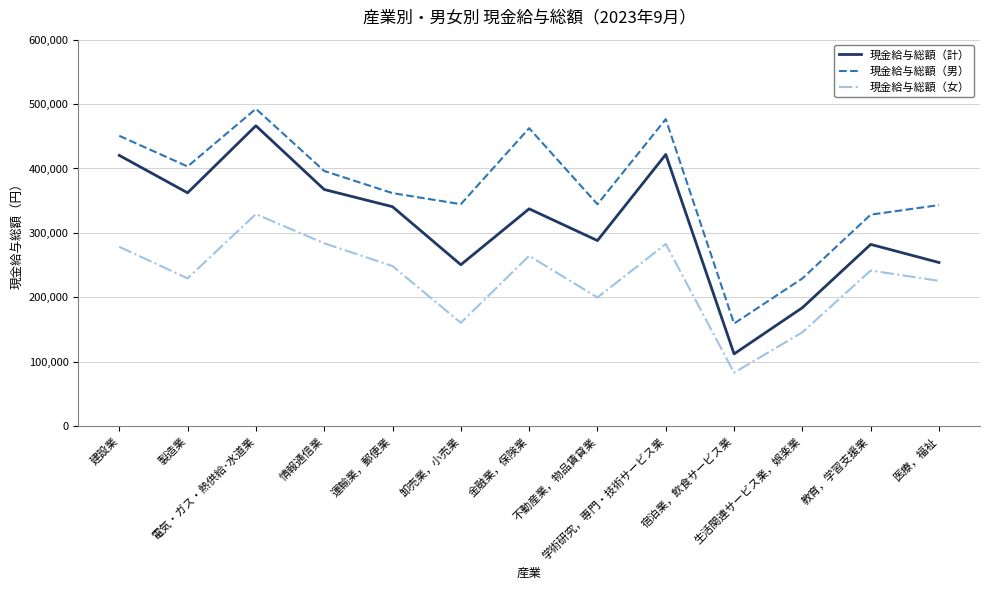

At which category does 現金給与総額（計） reach its first local valley?

製造業